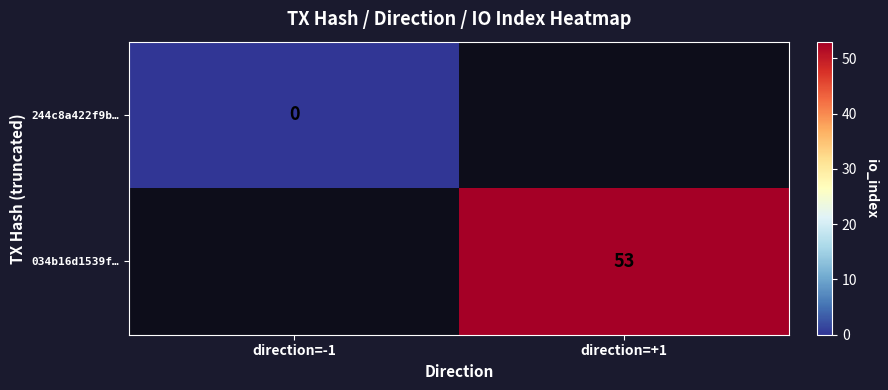

True or false: 034b16d1539f… has a value of 71 at direction=+1.

False